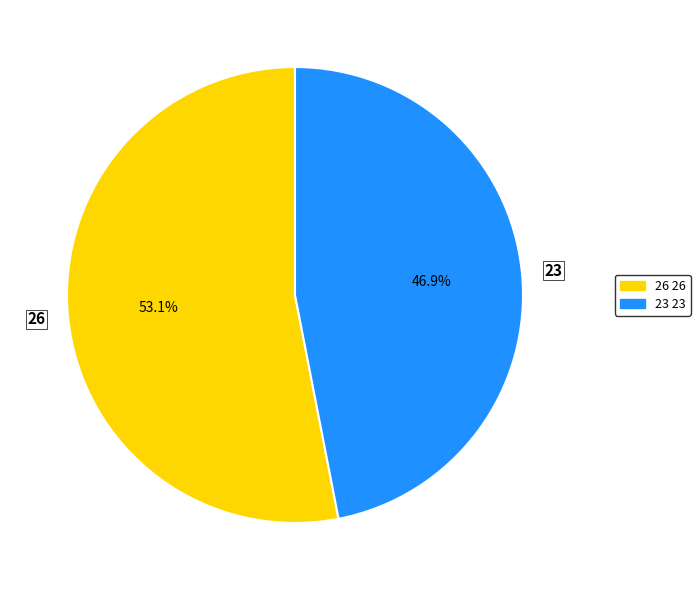

Which slice is the smallest?

23